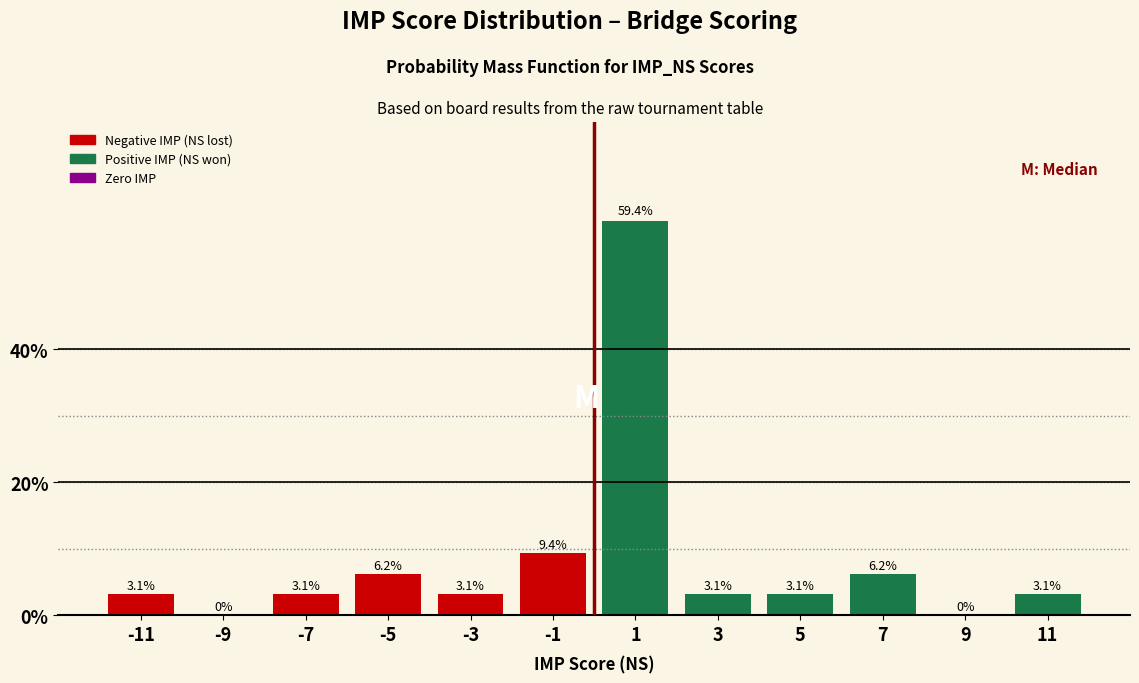

Reading left to right, list every bar in this chart as the range it spans on the x-axis followed by its height.

-12 to -10: 3.1
-10 to -8: 0.0
-8 to -6: 3.1
-6 to -4: 6.2
-4 to -2: 3.1
-2 to 0: 9.4
0 to 2: 59.4
2 to 4: 3.1
4 to 6: 3.1
6 to 8: 6.2
8 to 10: 0.0
10 to 12: 3.1